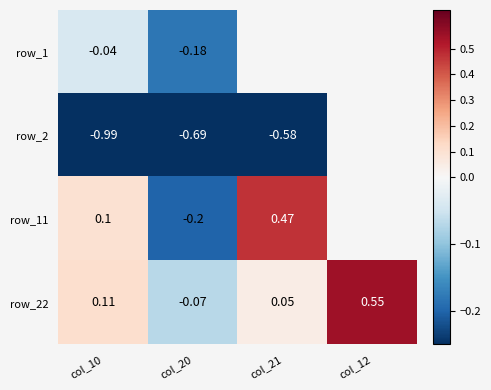

At which category is the sum across all series the highest?

col_10